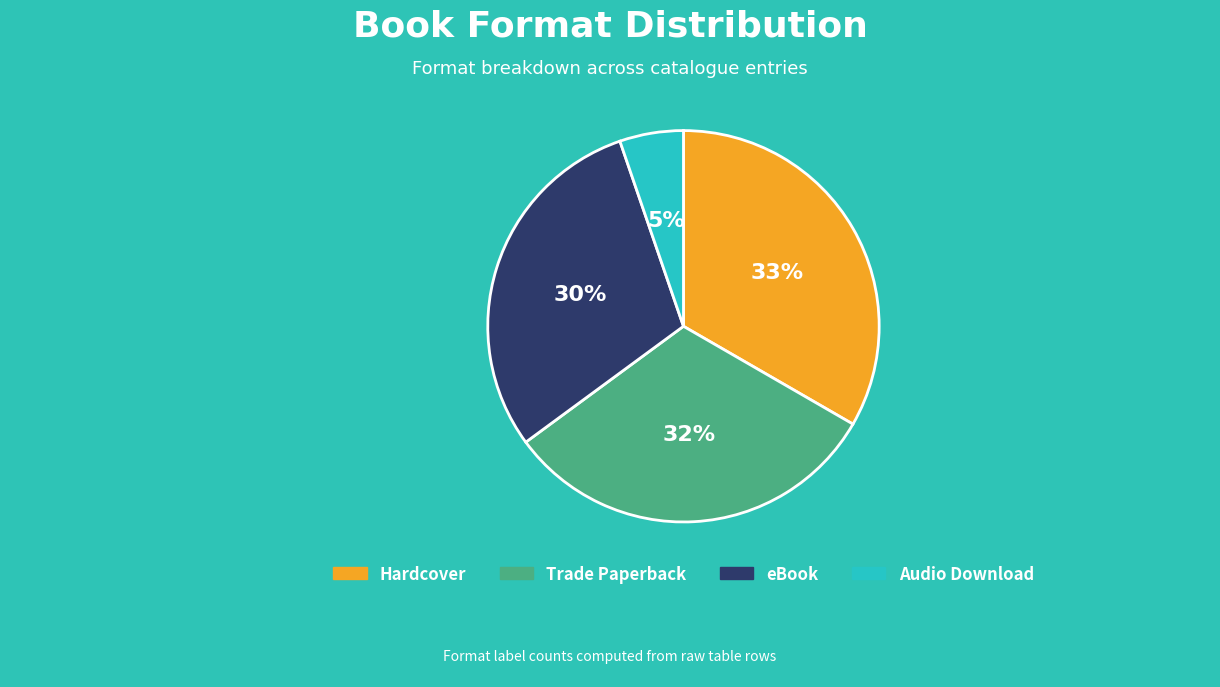

Which category has the biggest portion of the pie?

Hardcover